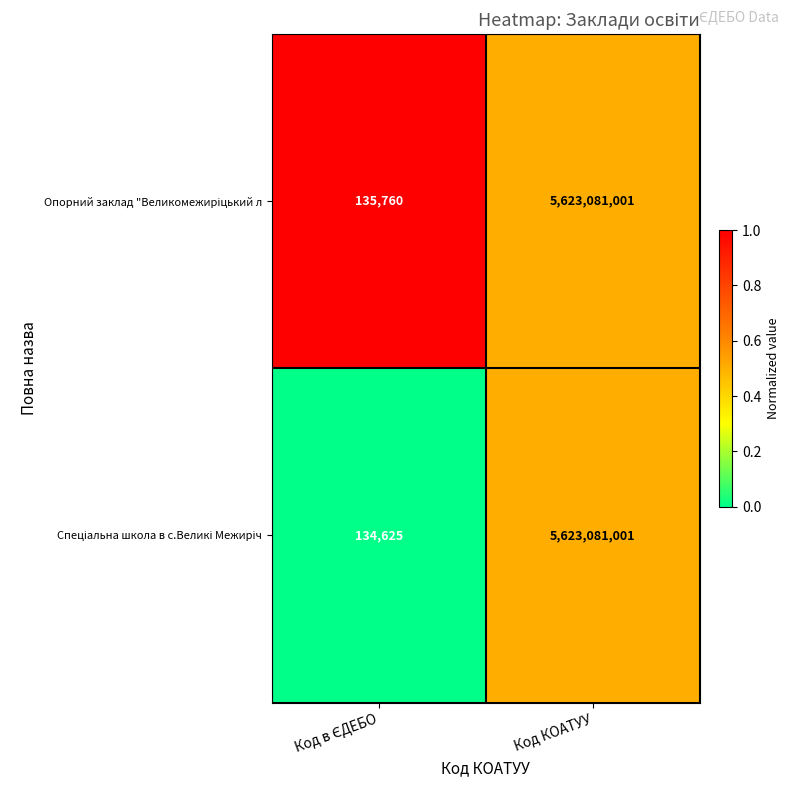

What is the total value across all series at Код КОАТУУ?

11246162002